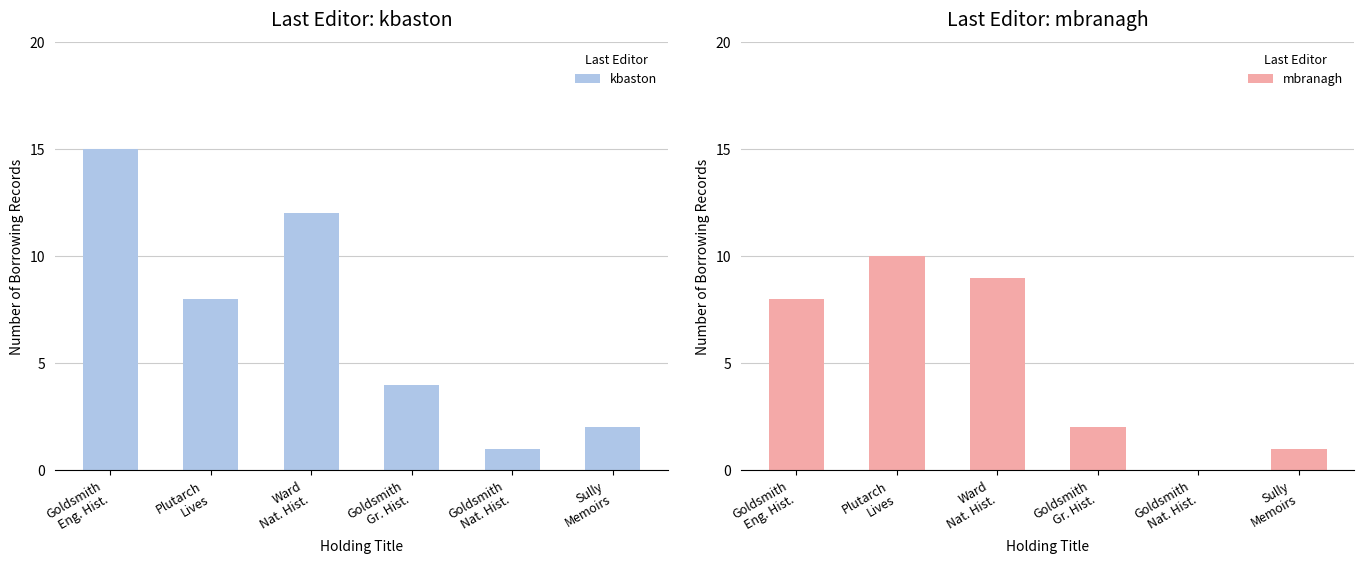

Reading left to right, what are all the values shown in this chart?

kbaston: Goldsmith
Eng. Hist.=15	Plutarch
Lives=8	Ward
Nat. Hist.=12	Goldsmith
Gr. Hist.=4	Goldsmith
Nat. Hist.=1	Sully
Memoirs=2
mbranagh: Goldsmith
Eng. Hist.=8	Plutarch
Lives=10	Ward
Nat. Hist.=9	Goldsmith
Gr. Hist.=2	Goldsmith
Nat. Hist.=0	Sully
Memoirs=1